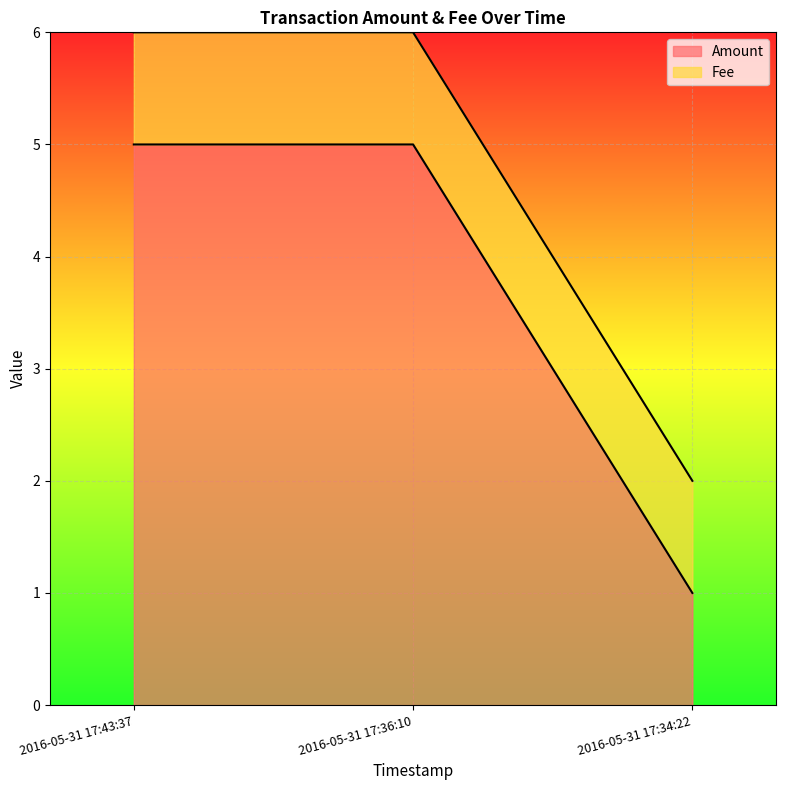

Reading left to right, list all the values displayed in this chart.

5	5	1